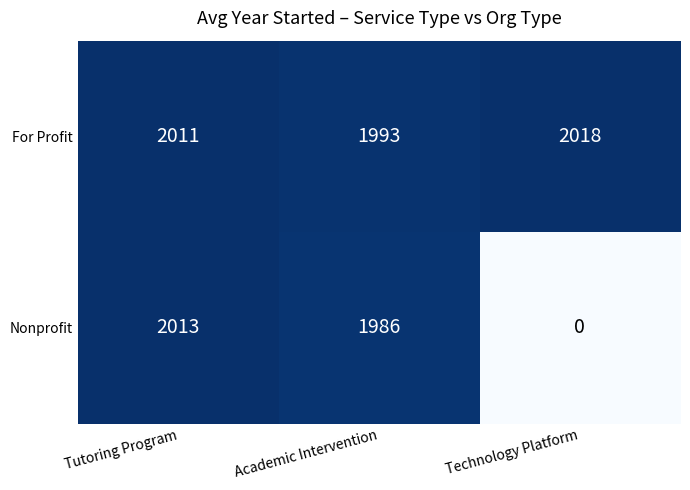

What is the difference between the Nonprofit values at Tutoring Program and Technology Platform?

2013